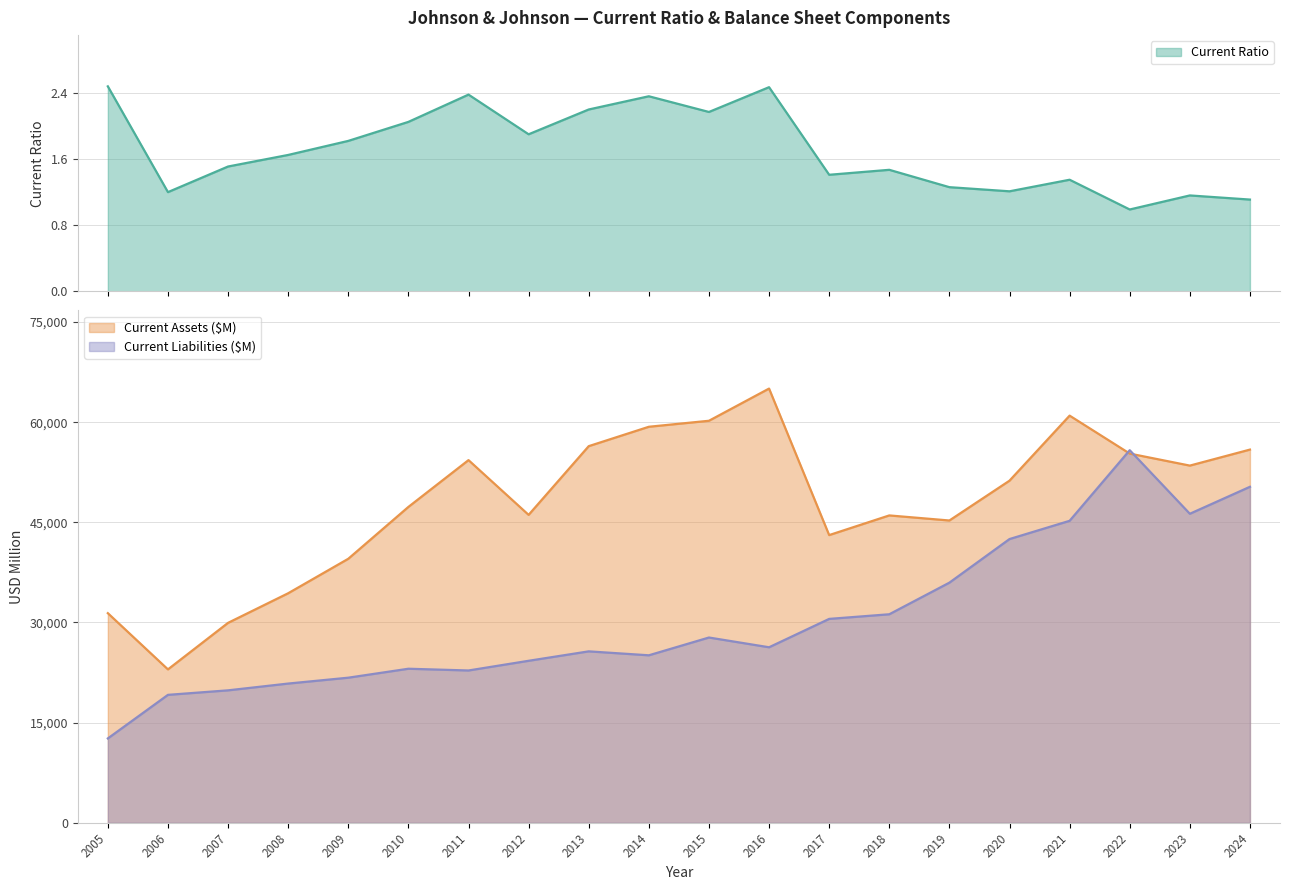

What is the maximum value shown in the chart?

65032.0